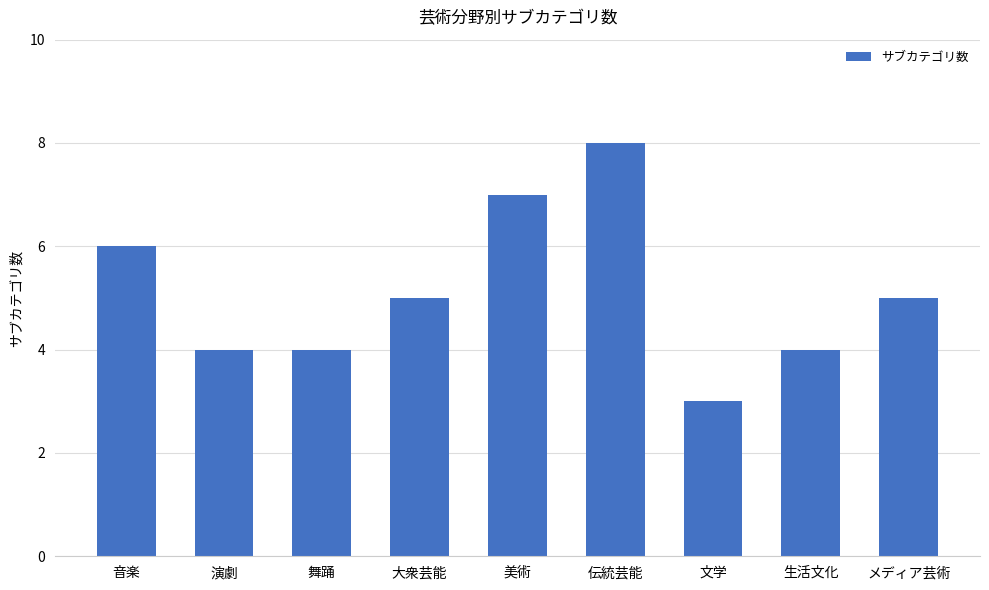

What is the sum of the values at 伝統芸能 and 大衆芸能?

13